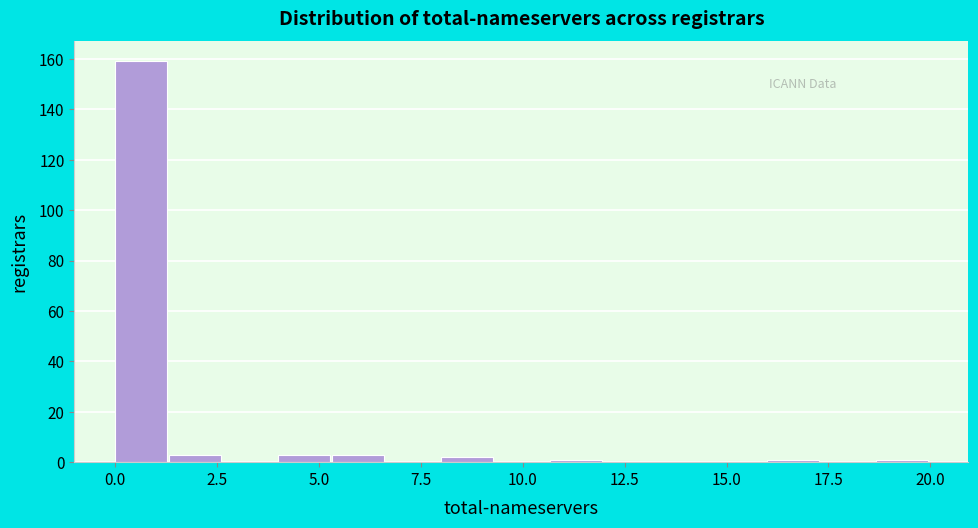

Around what value on the x-axis is the tallest bar? Give the approximate position of its centre, as read against the axis.

0.5